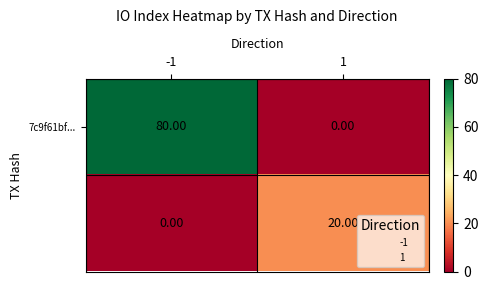

What is the difference between the highest and lowest values at -1?

80